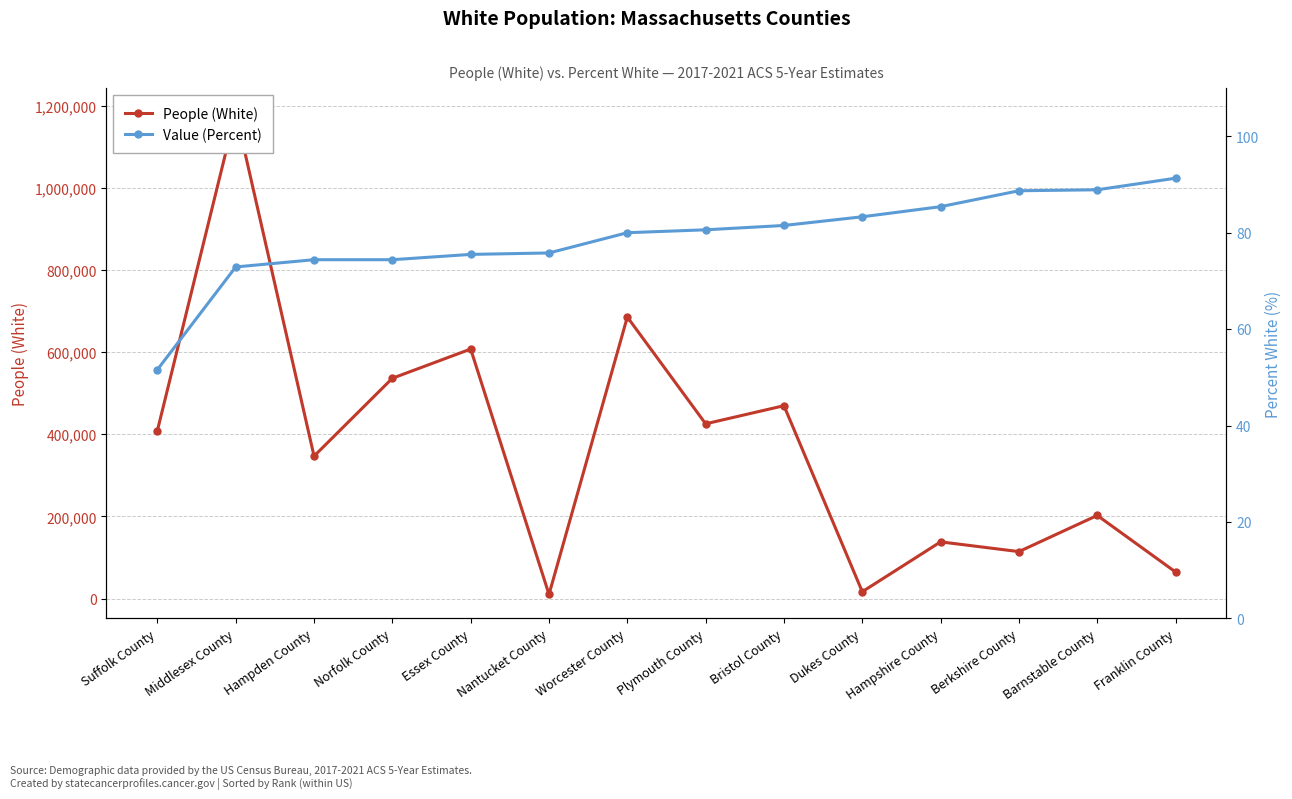

True or false: Value (Percent) and People (White) cross at least once.

False